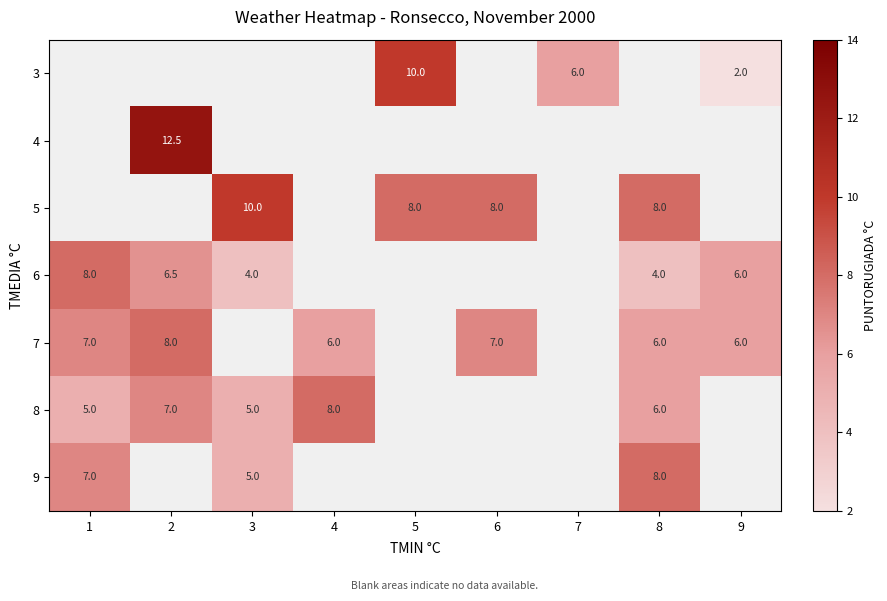

Which label corresponds to the largest value in the chart?

2